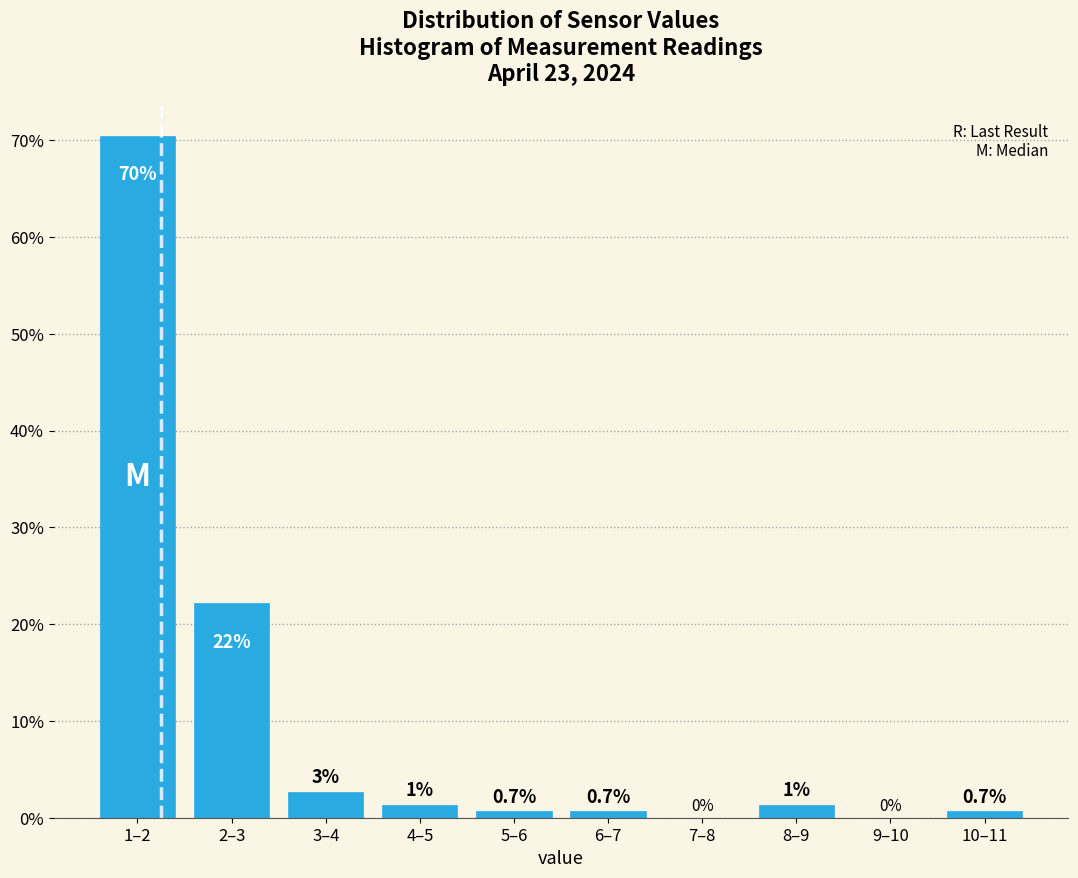

Which has a higher value, 6–7 or 9–10?

6–7